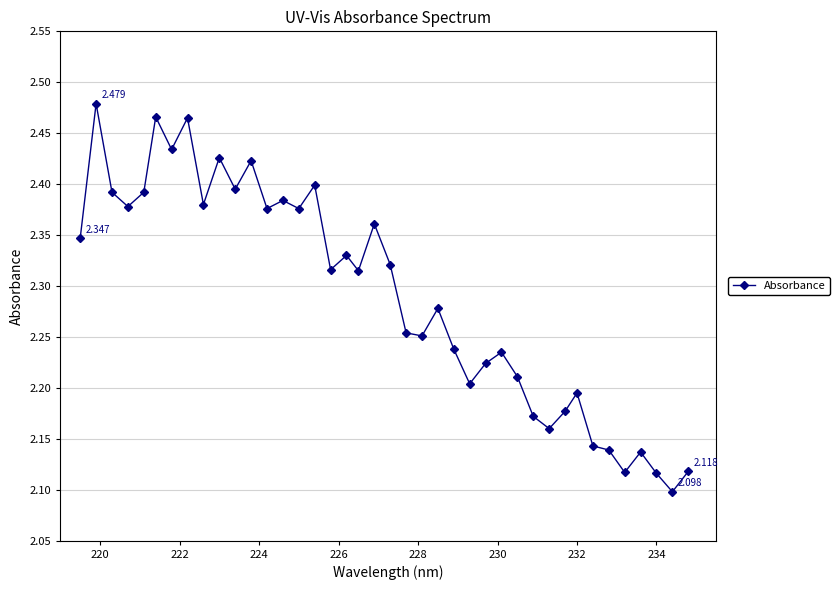

How many lines are shown in the chart?

1